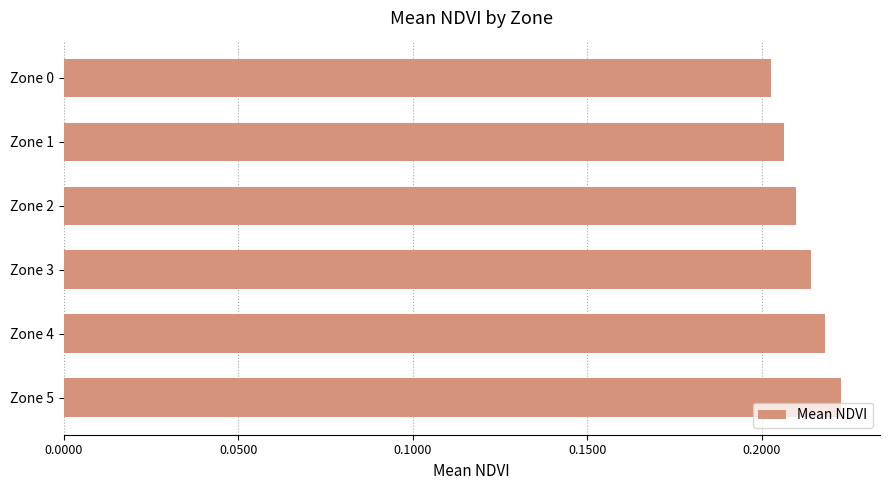

True or false: the data shows 0.1 at Zone 2.

False